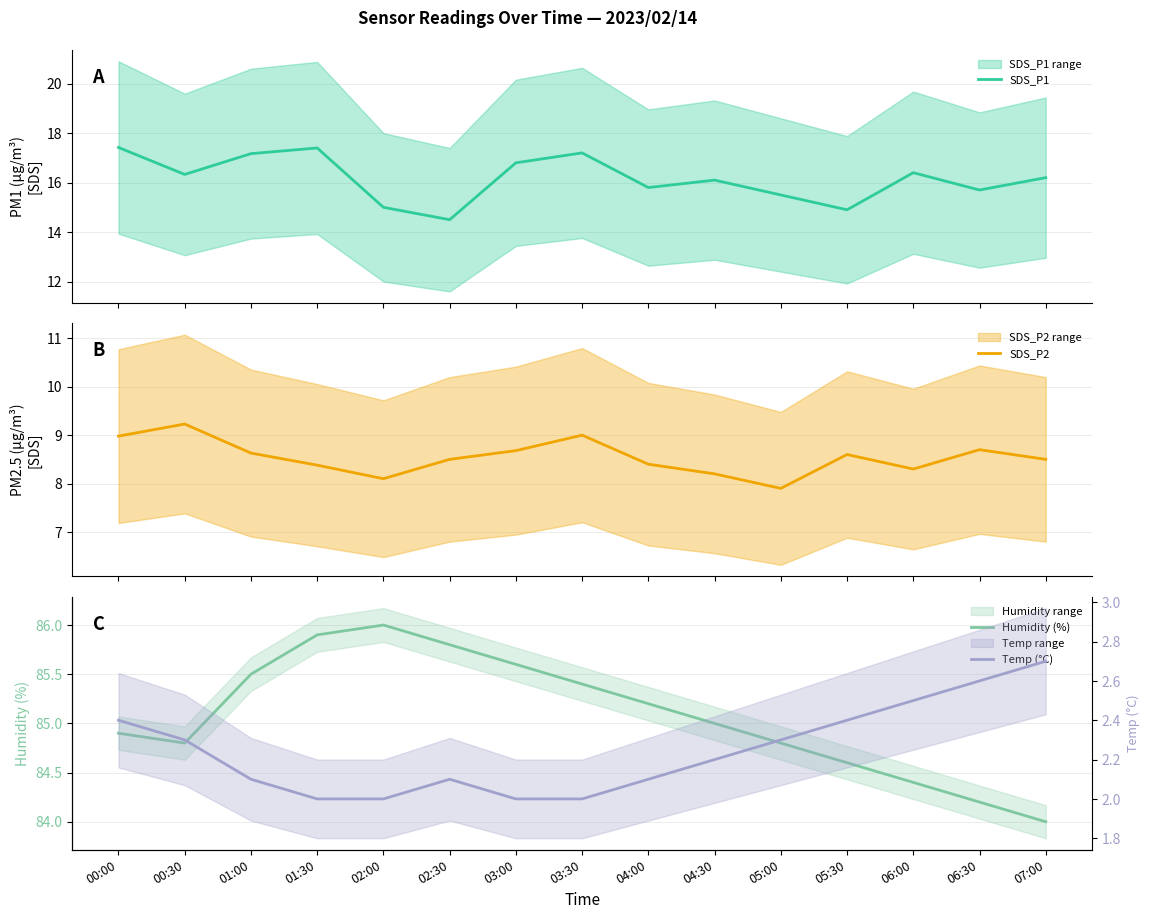

The SDS_P2 series shows 14.7 at 04:30. True or false?

False